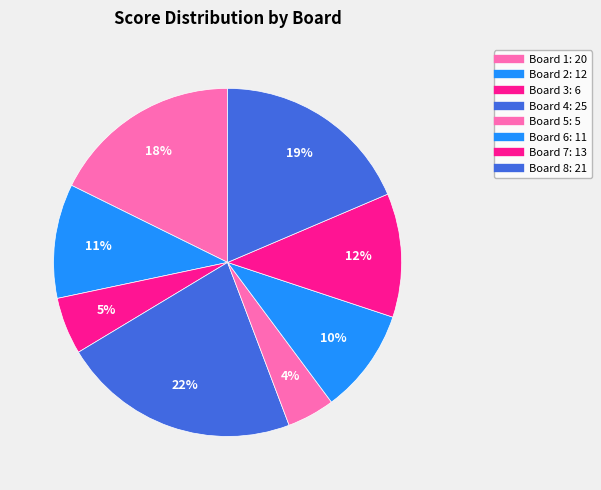

Count the number of slices in the pie.

8